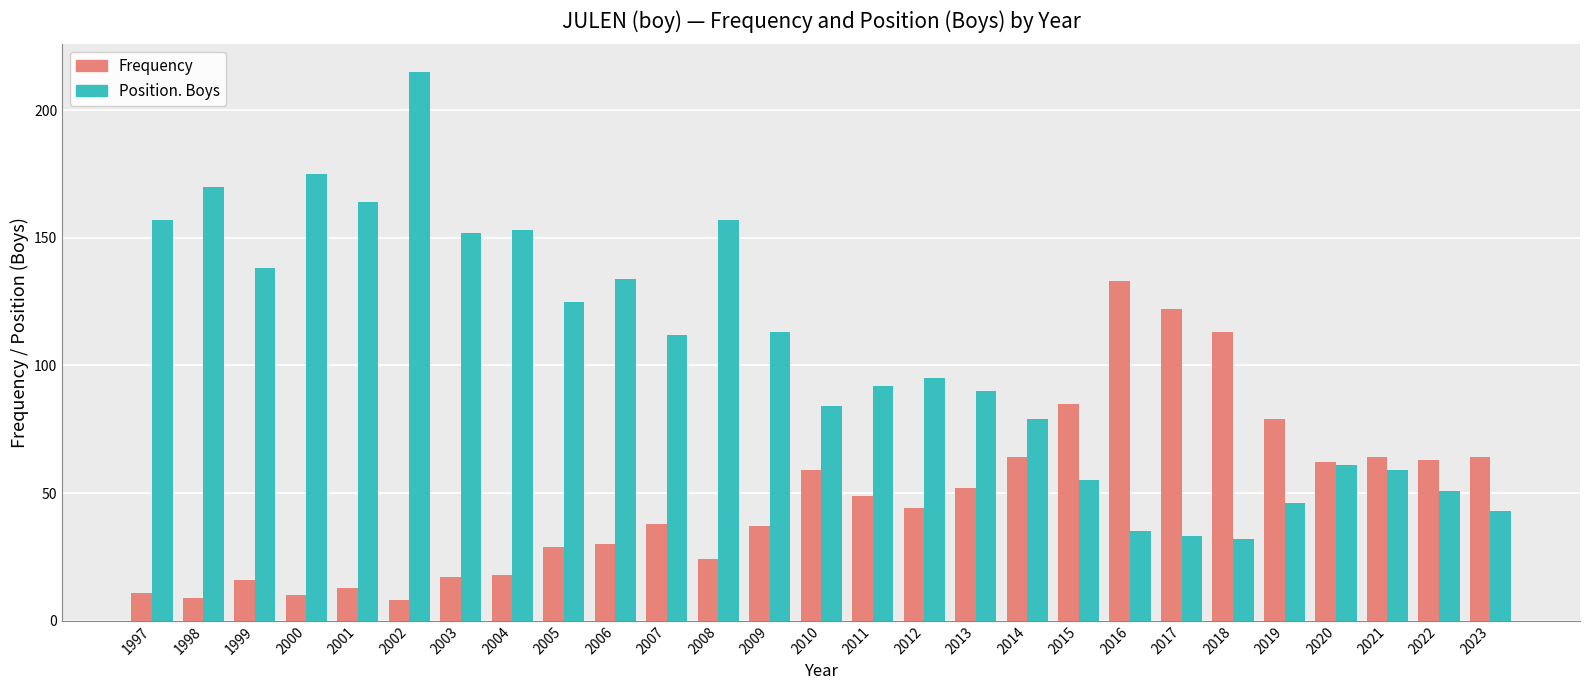

At how many categories does at least one series exceed 78?

23